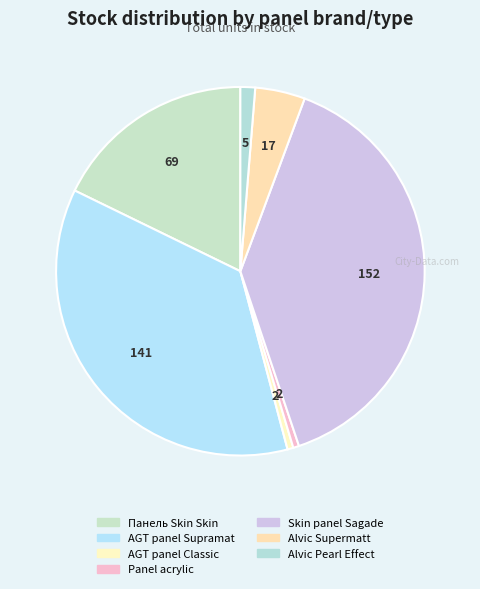

Is it true that AGT panel Supramat is 36% of the pie?

True